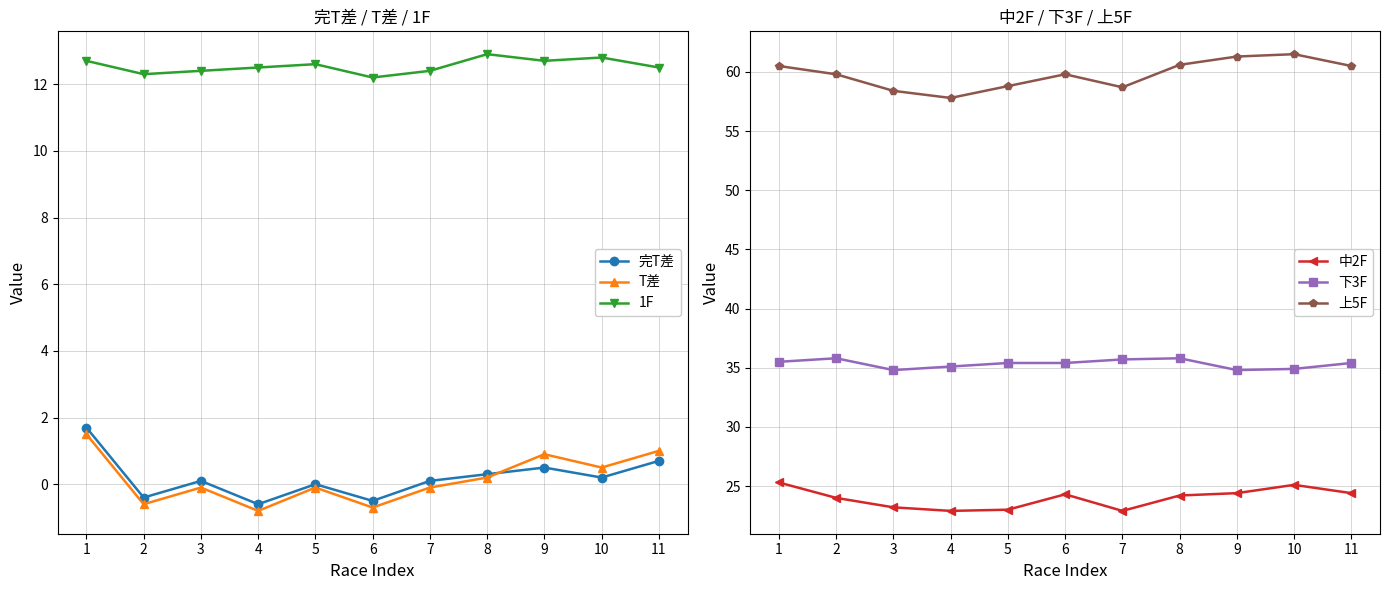

Where does the 下3F series first go above 35?

1